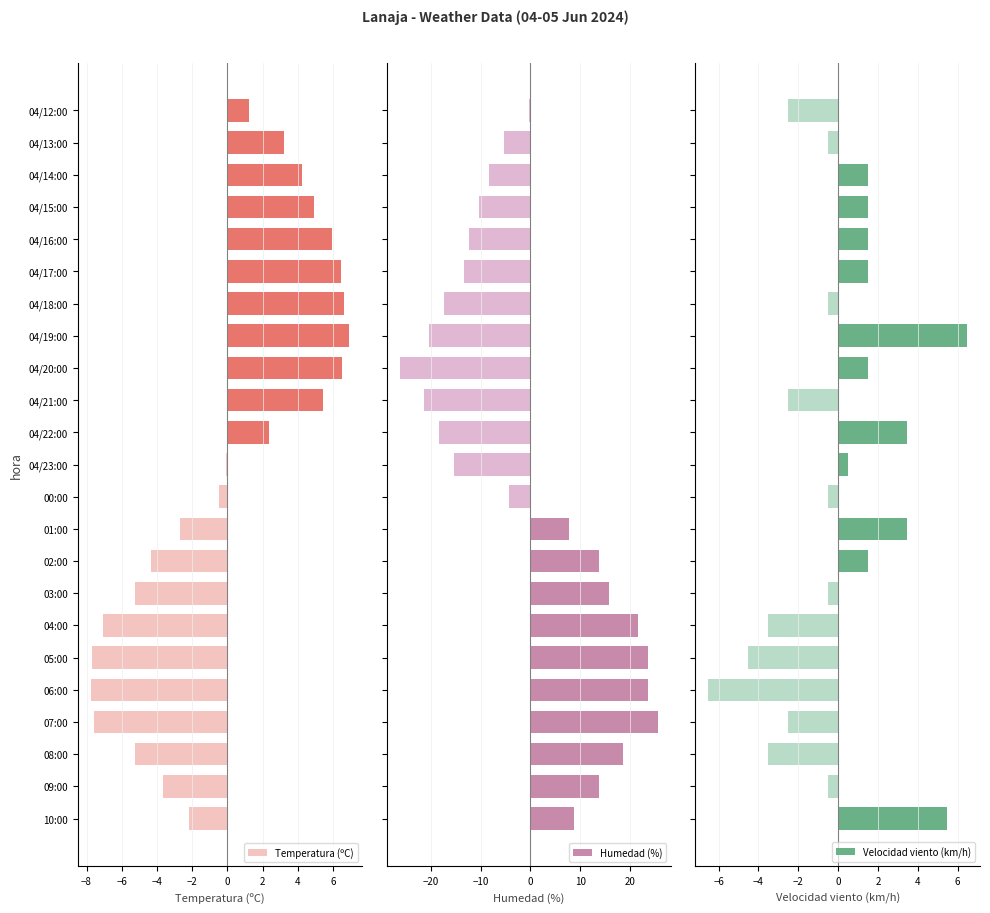

At how many categories does at least one series exceed 24?

1